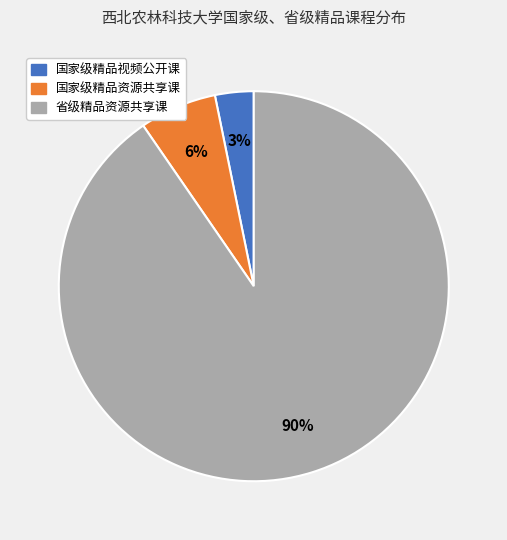

What is the smallest slice in the pie chart?

国家级精品视频公开课